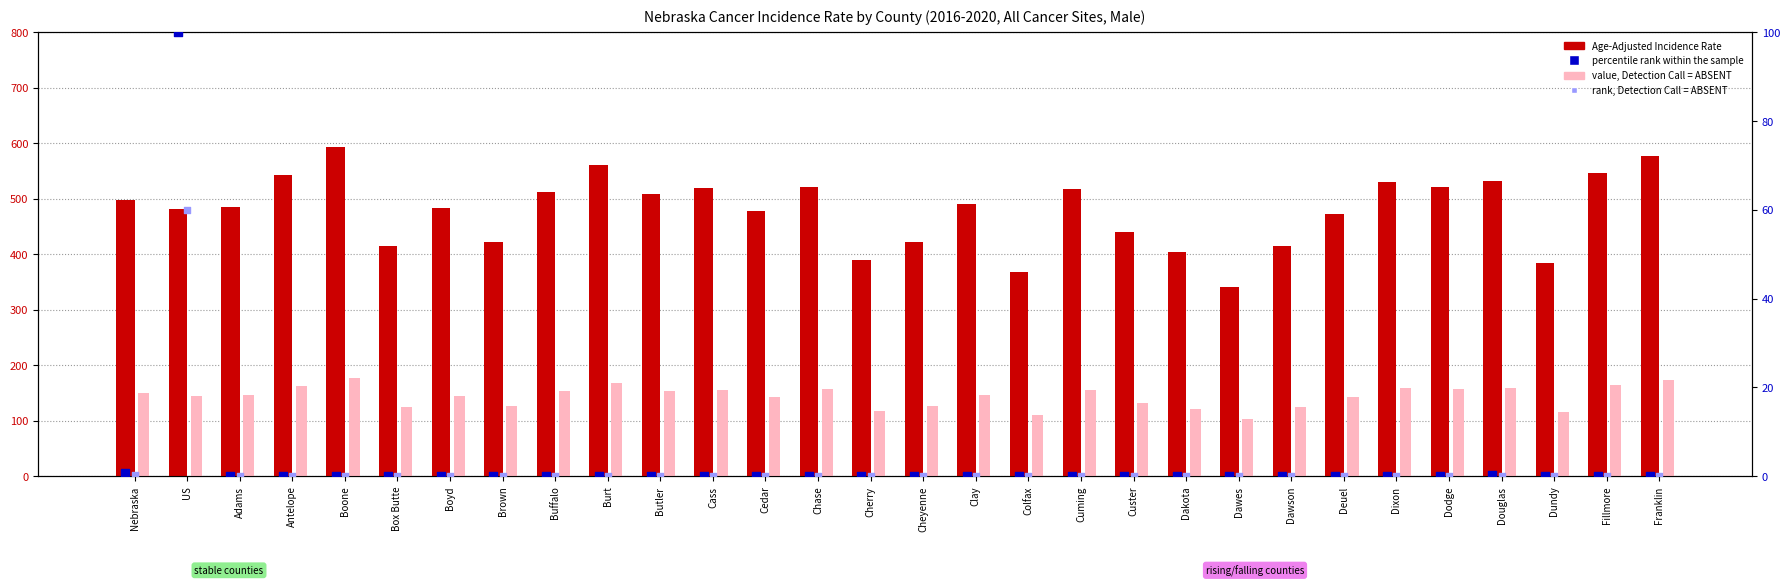

Is the value of value, Detection Call = ABSENT at Boyd greater than the value of percentile rank within the sample at Fillmore?

Yes